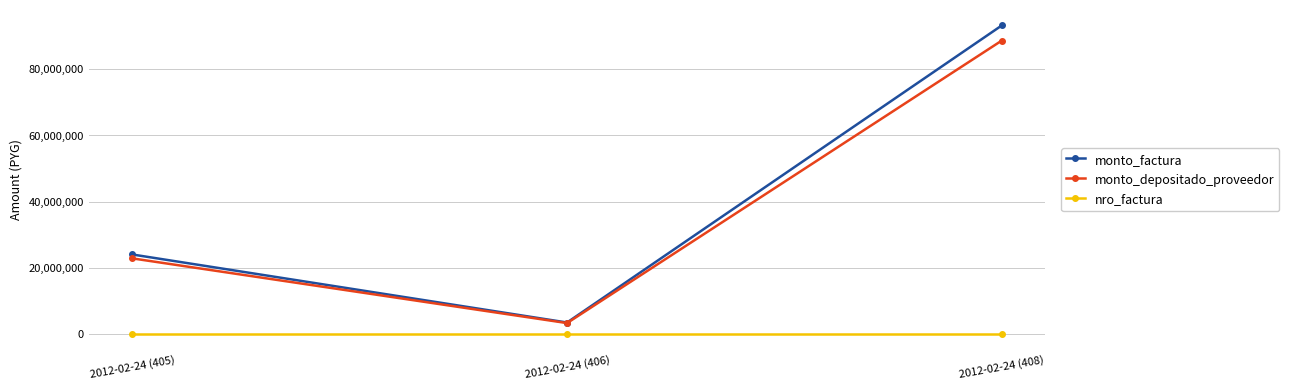

The value of monto_depositado_proveedor at 2012-02-24 (408) is 32326592. True or false?

False